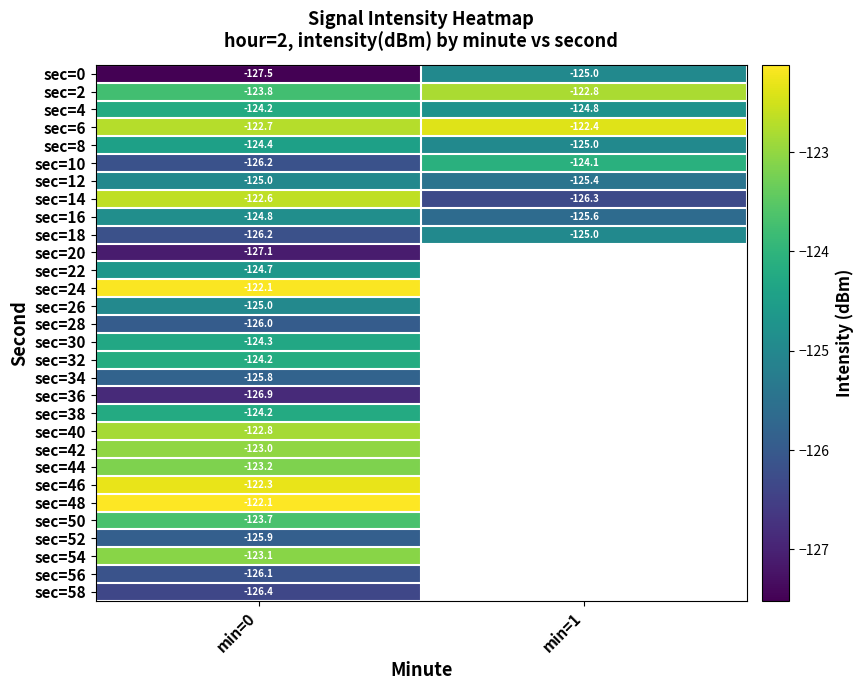

Is the value of sec=28 at min=0 greater than the value of sec=10 at min=0?

Yes